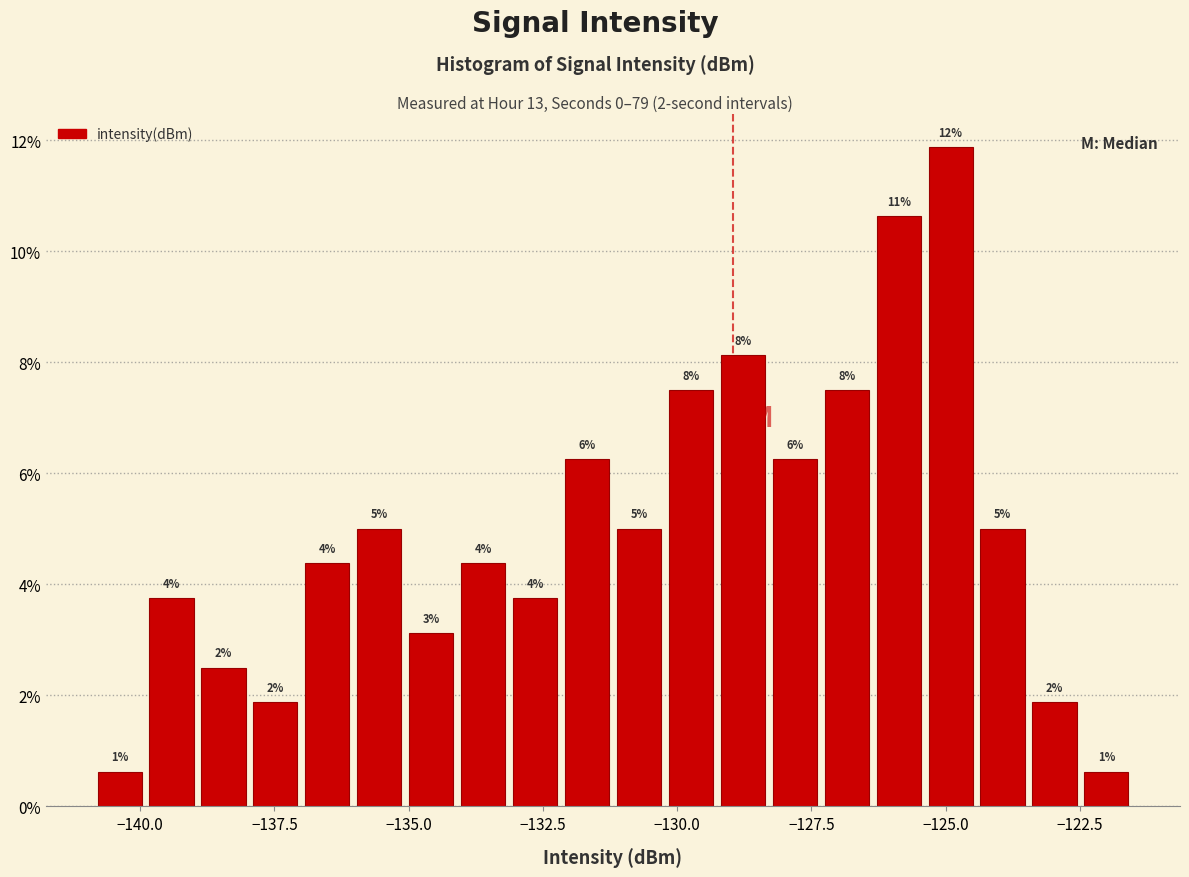

Around what value on the x-axis is the tallest bar? Give the approximate position of its centre, as read against the axis.

-125.0